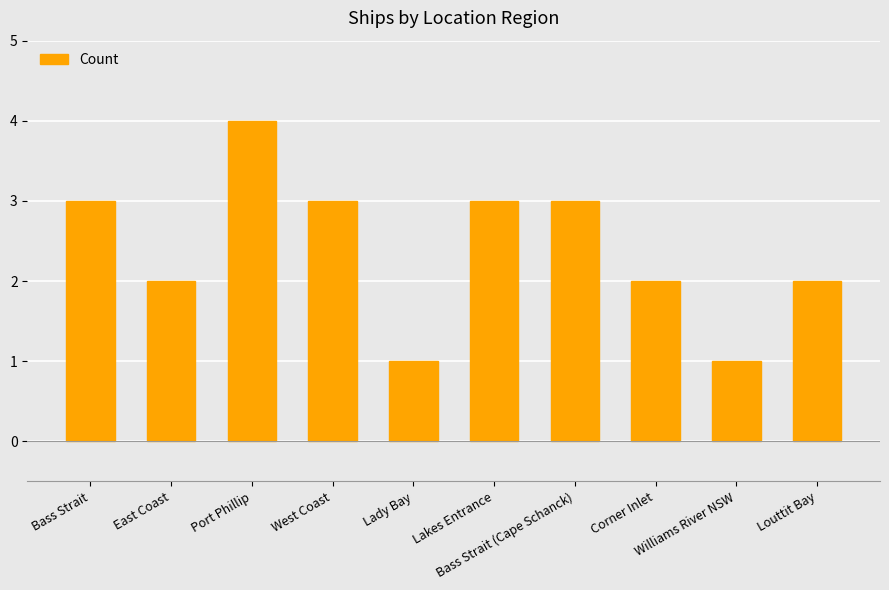

What position from the left is Corner Inlet?

8